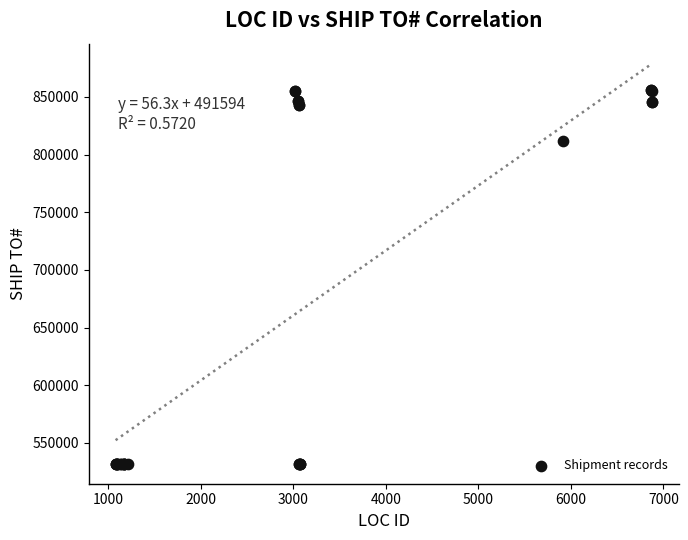

What Y value in the scatter plot is closest to 693882?

811825